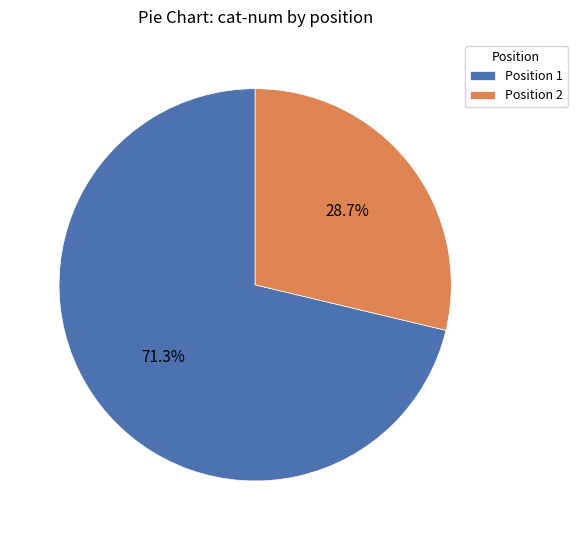

How many segments does this pie chart have?

2